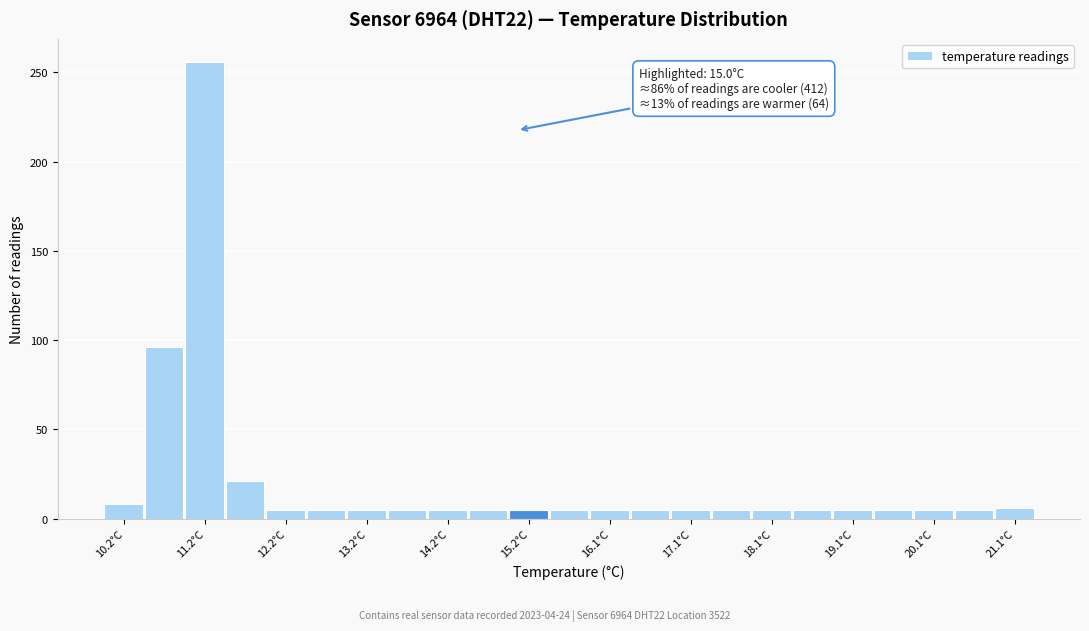

Over which range of the x-axis is the bar tallest?

10.9 to 11.4